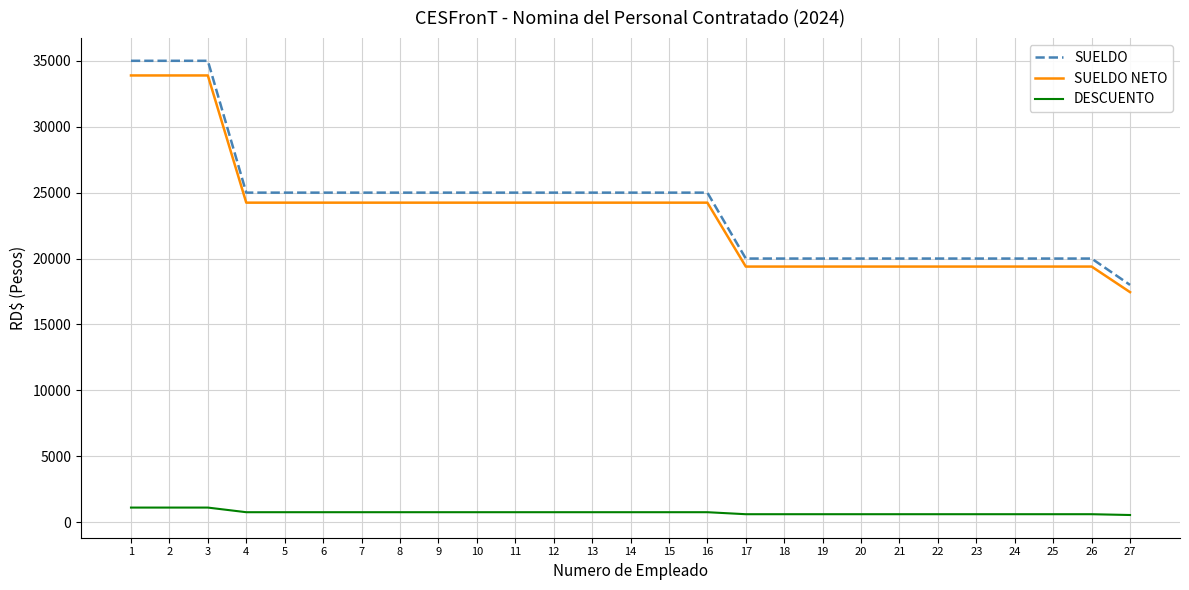

How many lines are shown in the chart?

3